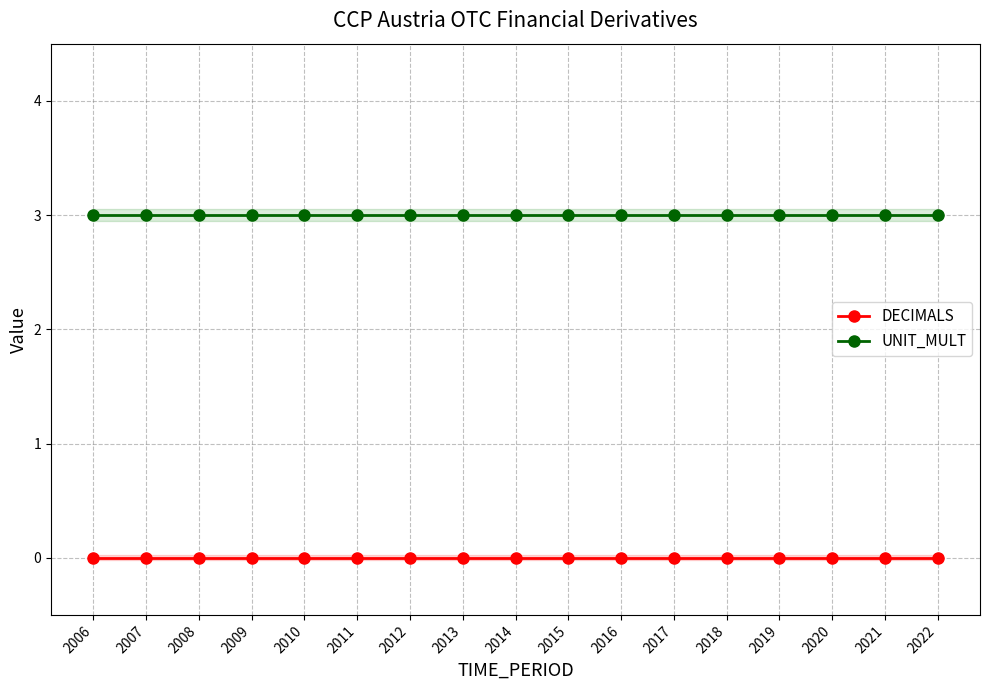

True or false: DECIMALS and UNIT_MULT cross at least once.

False